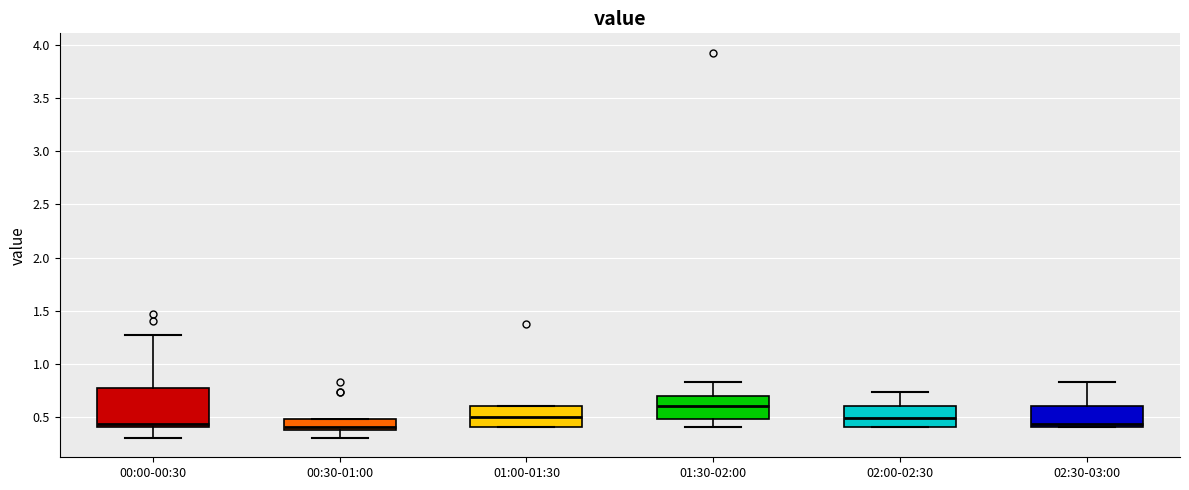

Reading left to right, transcribe this box plot: for each box, give where its median line is, the range the box spans, and where its two whiskers end, as read against the y-axis. The values are not printed on the chart, so give them approximately, as read against the axis.

00:00-00:30: median 0.45, box 0.40 to 0.75, whiskers 0.30 to 1.25
00:30-01:00: median 0.40 (just above the box's lower edge), box 0.40 to 0.50, whiskers 0.30 to 0.50
01:00-01:30: median 0.50, box 0.40 to 0.60, whiskers 0.40 to 0.60
01:30-02:00: median 0.60, box 0.50 to 0.70, whiskers 0.40 to 0.85
02:00-02:30: median 0.50, box 0.40 to 0.60, whiskers 0.40 to 0.75
02:30-03:00: median 0.45, box 0.40 to 0.60, whiskers 0.40 to 0.85